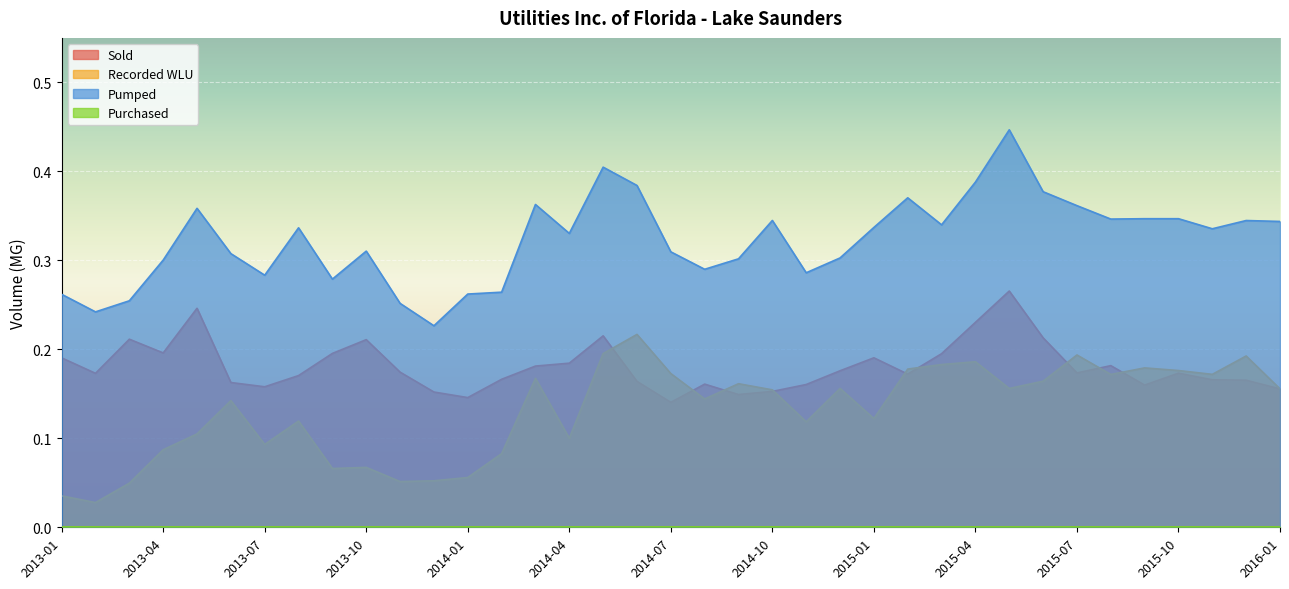

At which category does Recorded WLU reach its first local peak?

2013-06